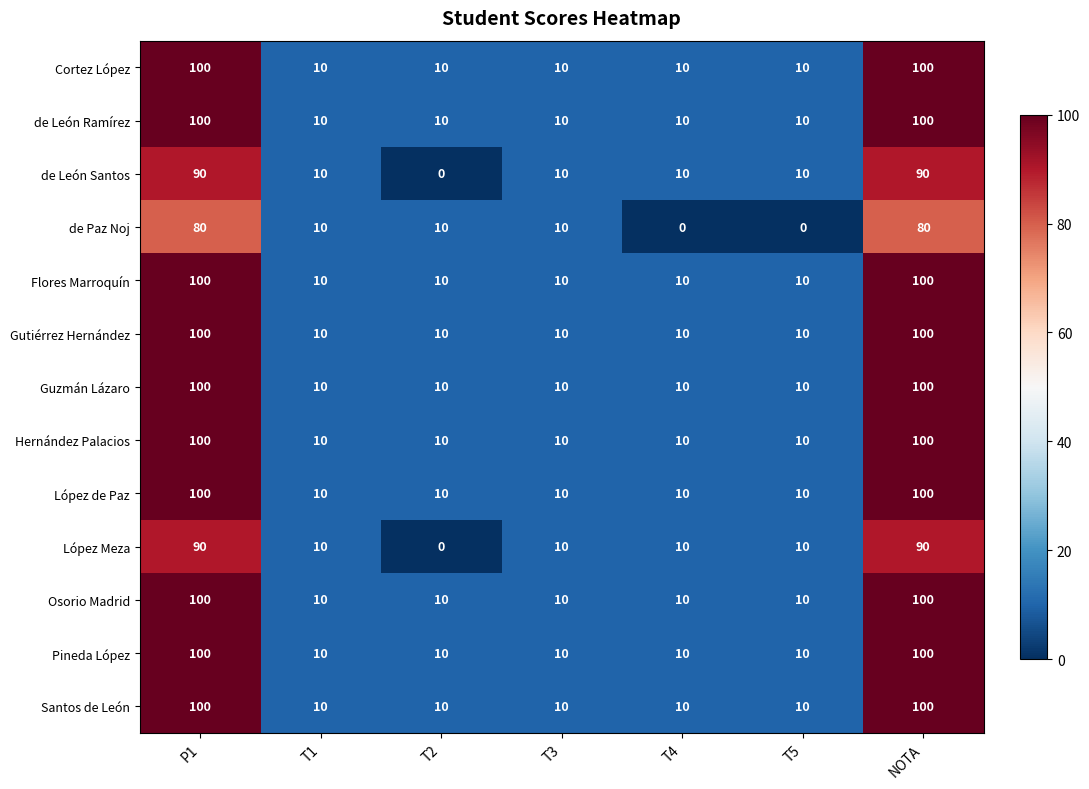

What is the total value across all series at T3?

130